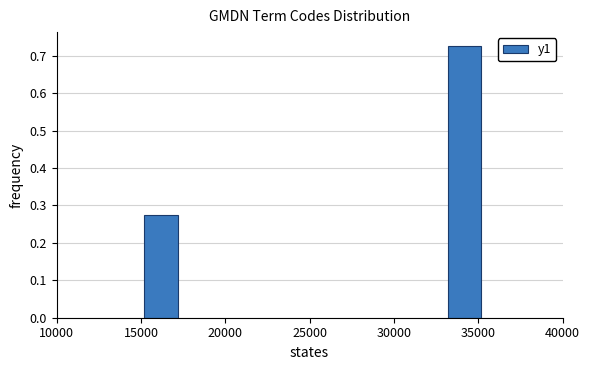

True or false: the data shows 0.5 at 15000.

False